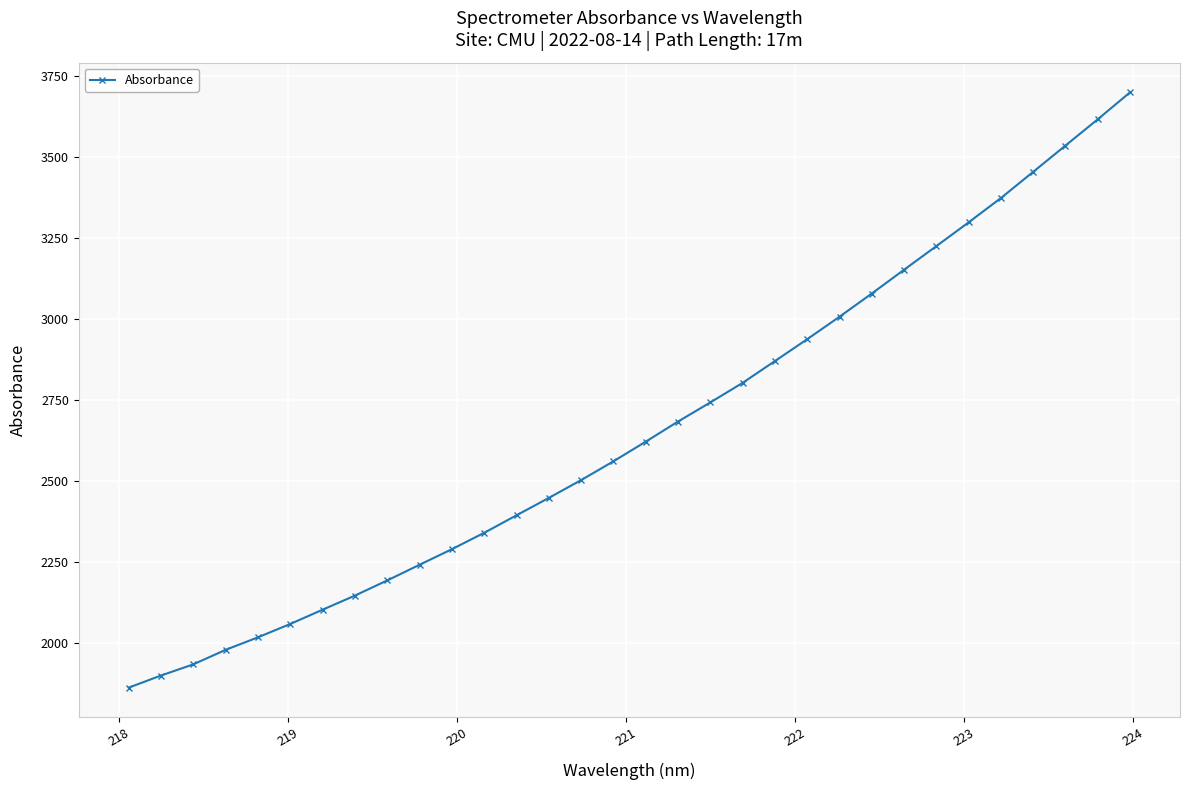

Reading left to right, list all the values displayed in this chart.

1861.4	1898.9	1933.4	1978.2	2016.9	2058.1	2102.2	2145.7	2192.5	2240.9	2288.9	2339.5	2393.5	2447.3	2502.2	2560.2	2620.9	2683.0	2741.9	2802.3	2869.7	2937.1	3006.4	3078.0	3151.4	3224.3	3297.7	3372.7	3453.5	3534.6	3615.7	3698.8